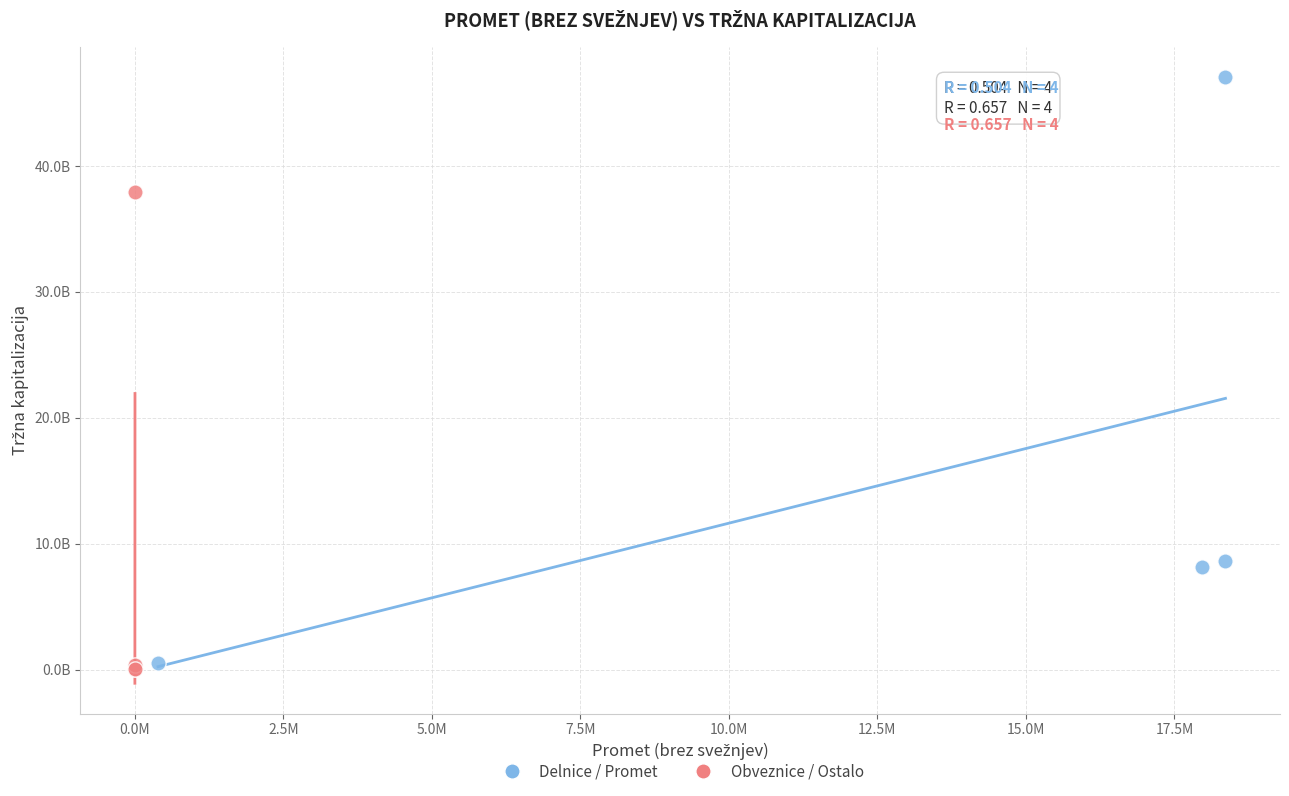

What are all the series names shown in the legend?

Delnice / Promet, Obveznice / Ostalo